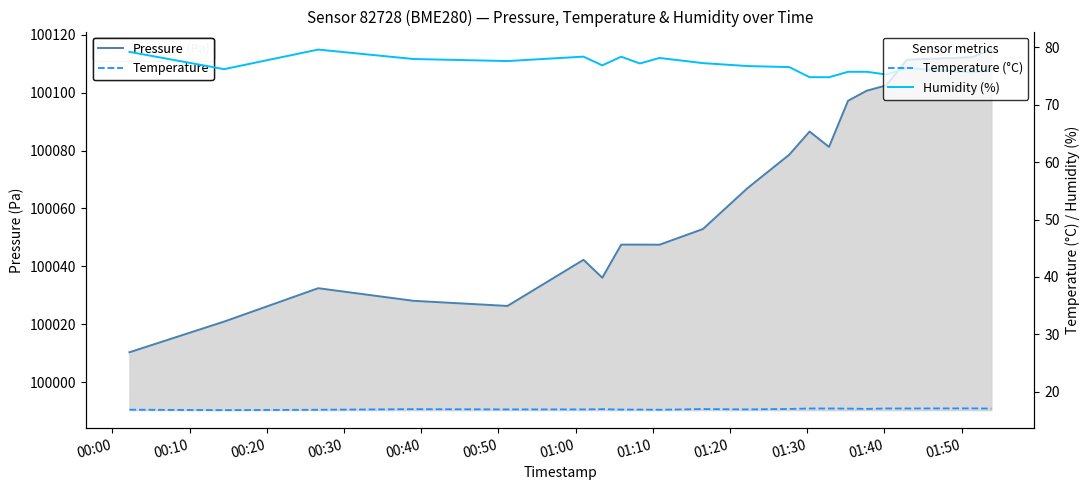

In Temperature (°C), how many points are higher than both neighbors (excluding endpoints)?

4